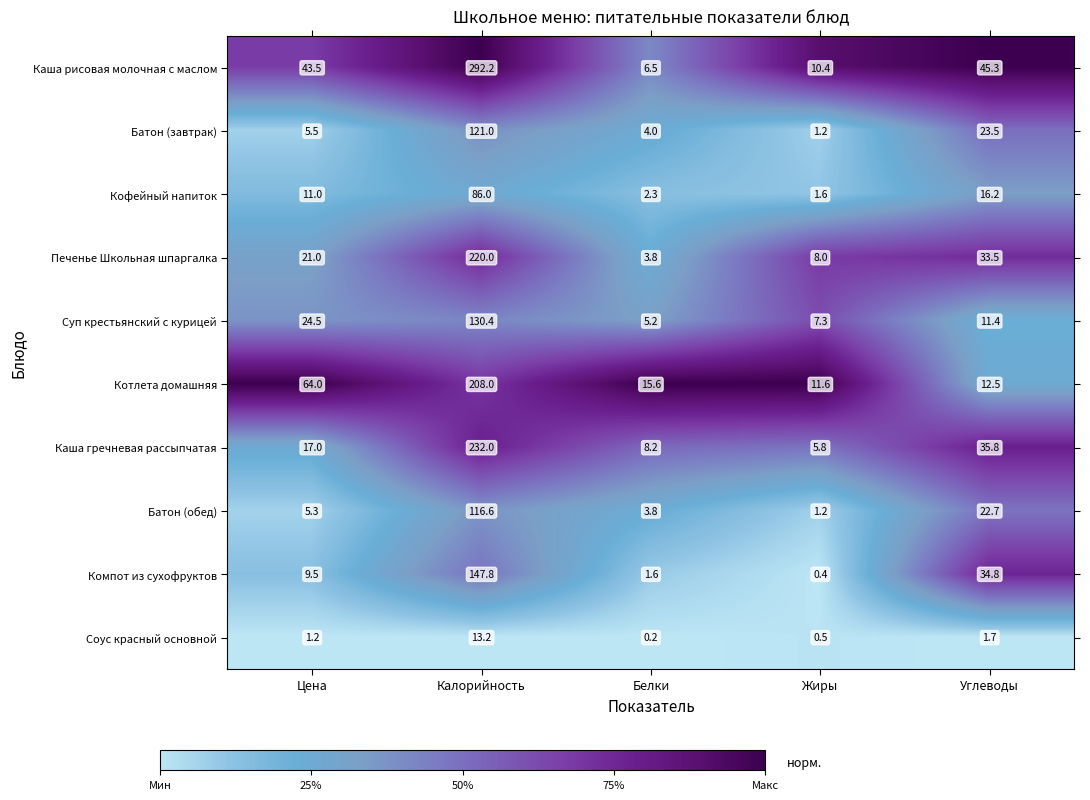

What is the difference between the highest and lowest values at Белки?

15.4